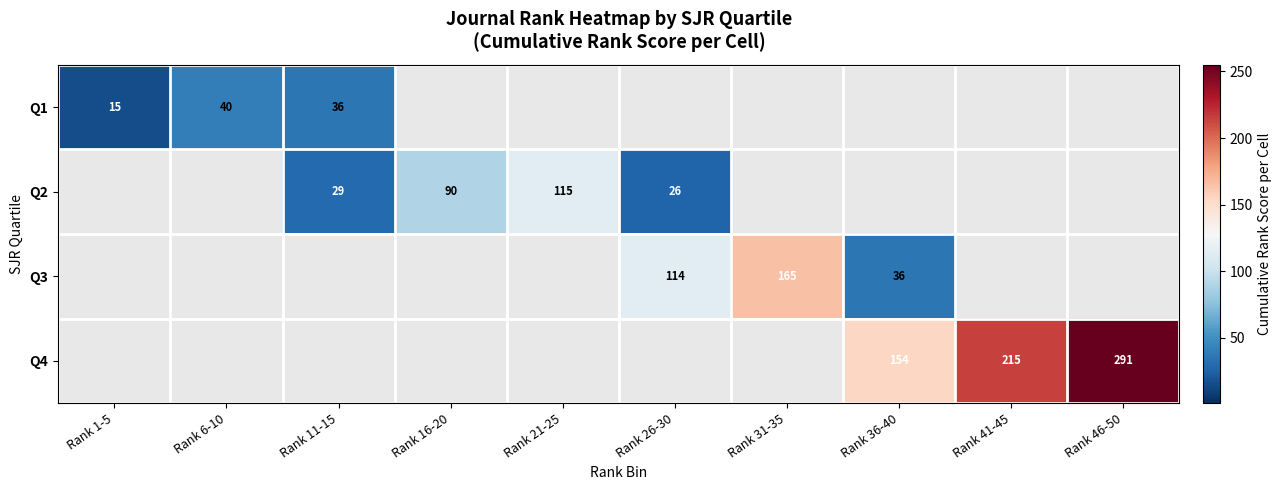

What is the minimum value shown in the chart?

15.0